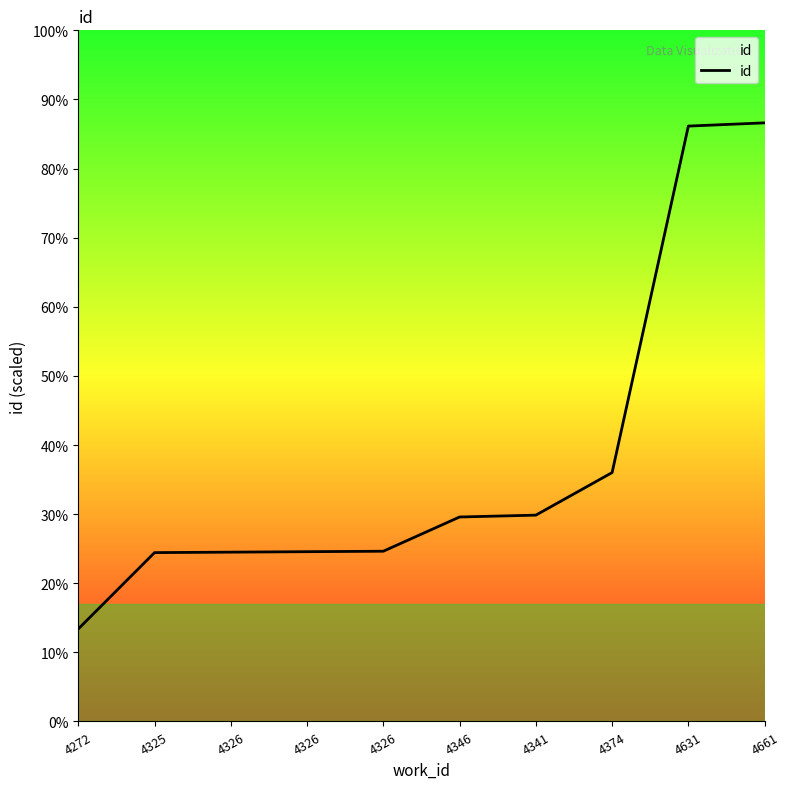

Does the chart display data point markers on the line(s)?

No